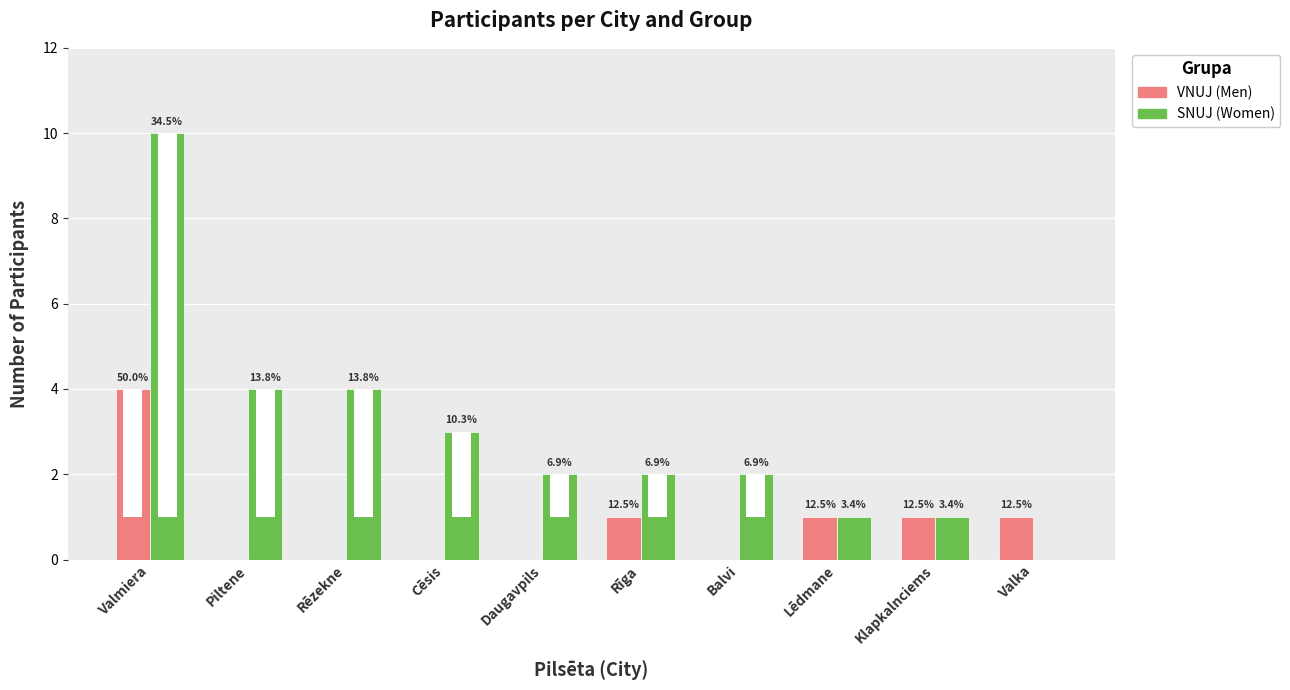

How many bars are there in total?

20